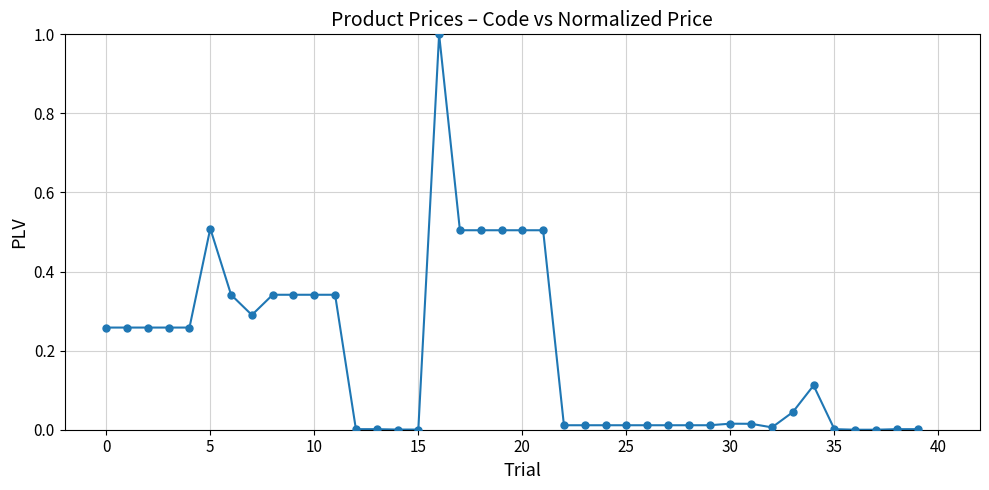

What is the difference between the maximum and minimum values?

1.0